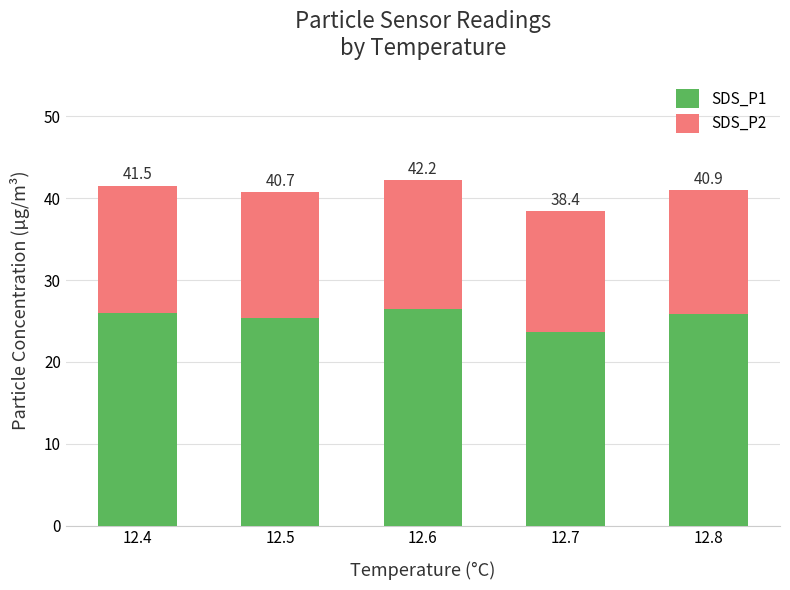

At which label is SDS_P1 closest to 25?

12.5